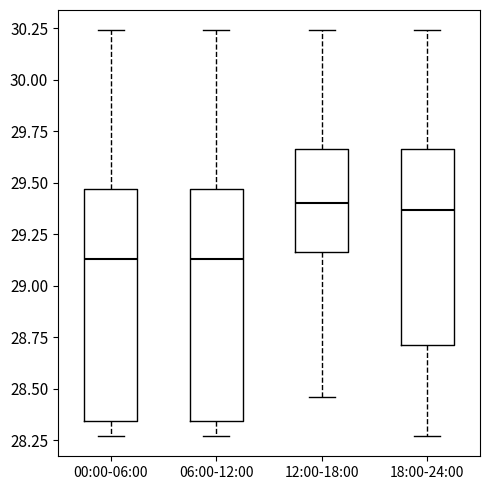

Reading left to right, read every box against the y-axis: the position of its median line, the range the box covers, and the ends of its whiskers. The values are not printed on the chart, so give them approximately, as read against the axis.

00:00-06:00: median 29.15, box 28.35 to 29.45, whiskers 28.25 to 30.25
06:00-12:00: median 29.15, box 28.35 to 29.45, whiskers 28.25 to 30.25
12:00-18:00: median 29.40, box 29.15 to 29.65, whiskers 28.45 to 30.25
18:00-24:00: median 29.35, box 28.70 to 29.65, whiskers 28.25 to 30.25